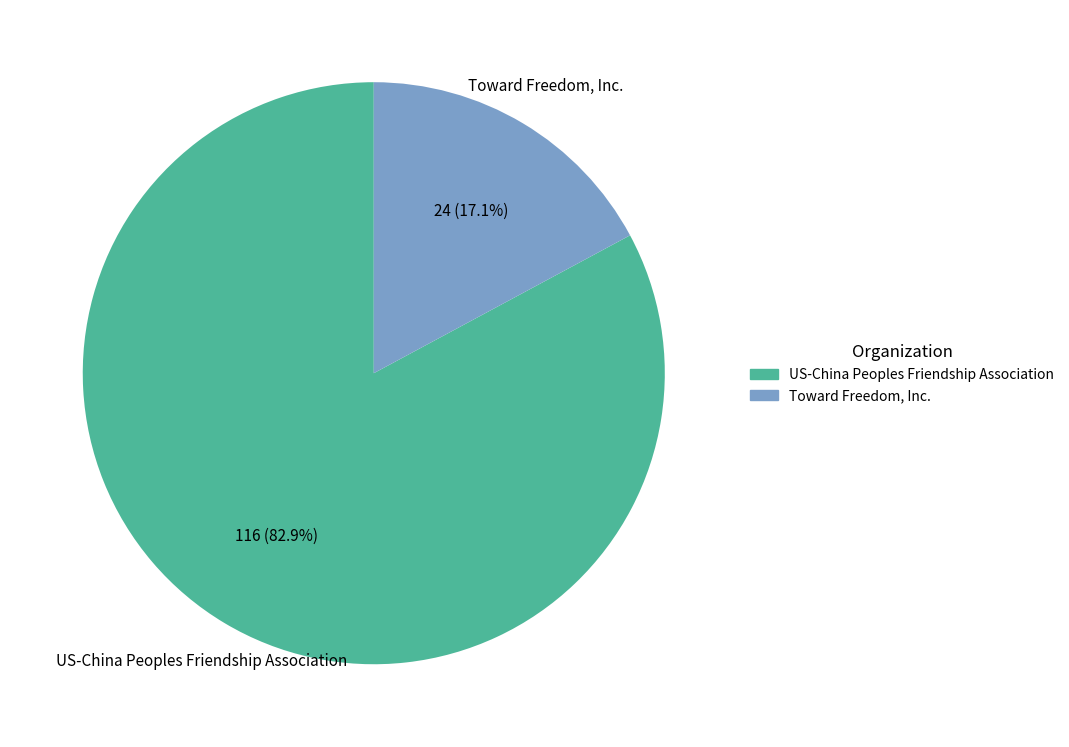

Which slice is the largest?

US-China Peoples Friendship Association